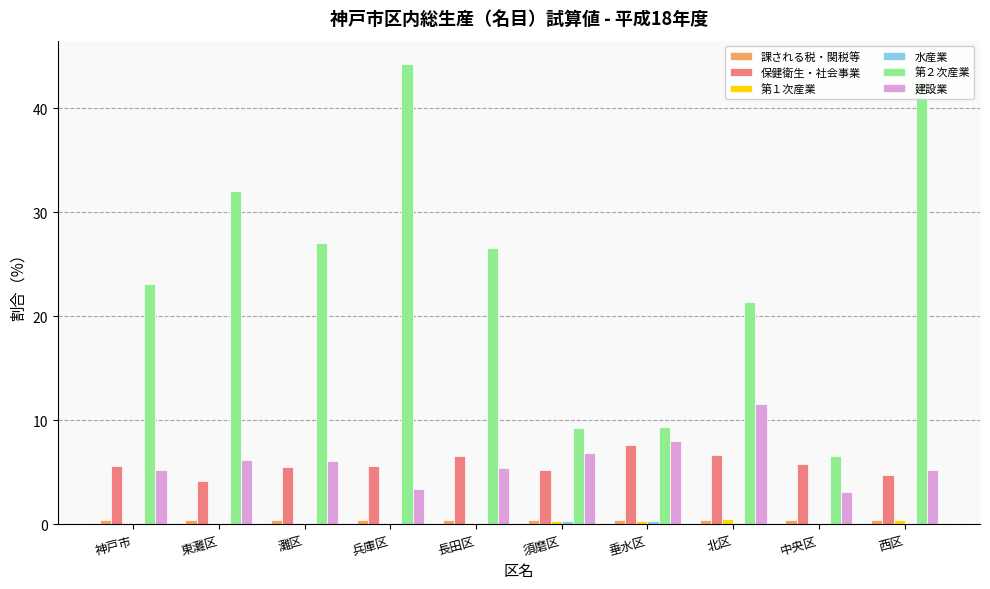

How many series are shown in this chart?

6